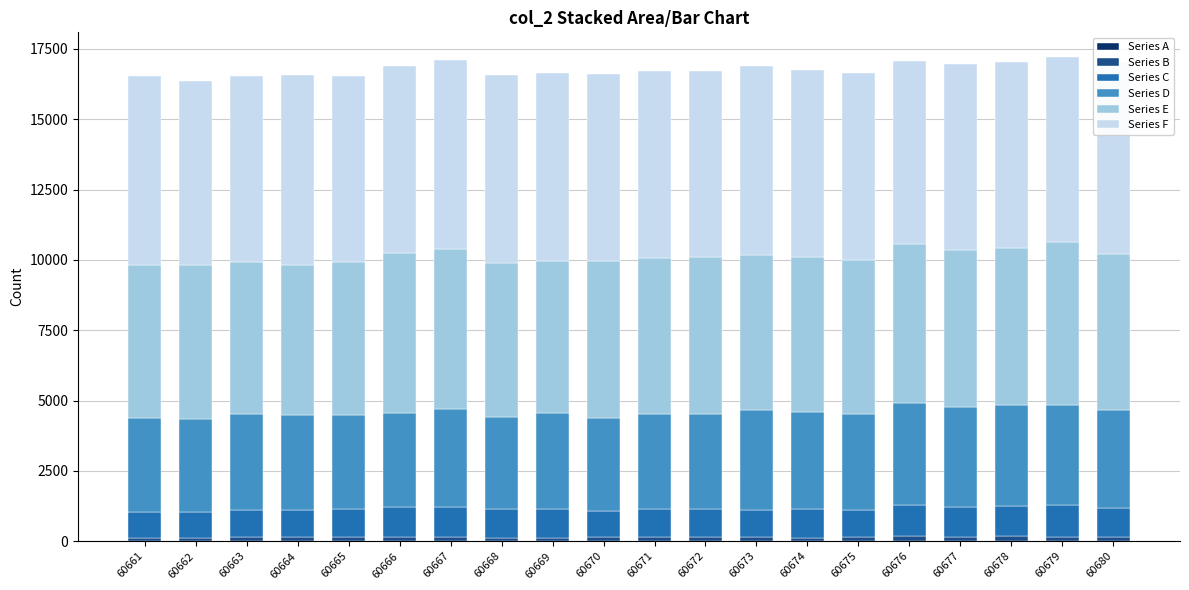

What are all the series names shown in the legend?

Series A, Series B, Series C, Series D, Series E, Series F